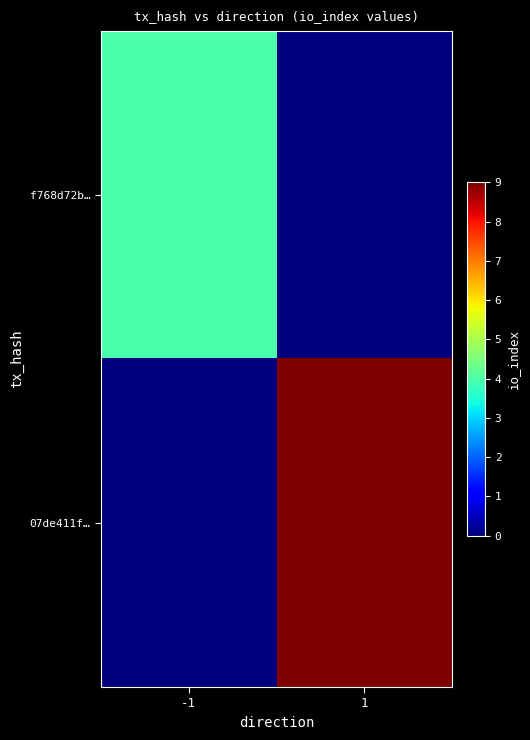

Which label corresponds to the largest value in the chart?

1